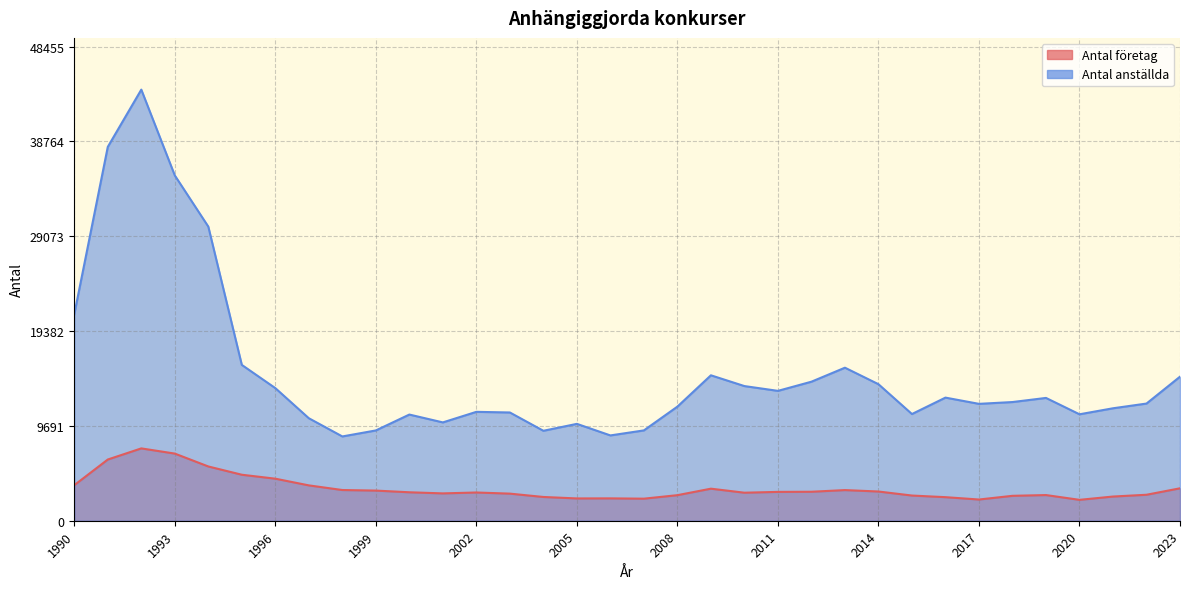

What is the highest value of the Antal anställda series?

44050